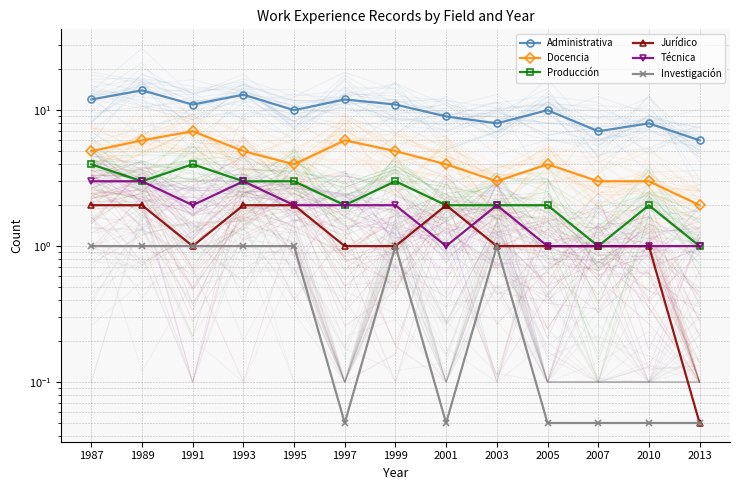

Reading right to left, list all the values displayed in this chart.

Administrativa: 6.0	8.0	7.0	10.0	8.0	9.0	11.0	12.0	10.0	13.0	11.0	14.0	12.0
Docencia: 2.0	3.0	3.0	4.0	3.0	4.0	5.0	6.0	4.0	5.0	7.0	6.0	5.0
Producción: 1.0	2.0	1.0	2.0	2.0	2.0	3.0	2.0	3.0	3.0	4.0	3.0	4.0
Jurídico: 0.1	1.0	1.0	1.0	1.0	2.0	1.0	1.0	2.0	2.0	1.0	2.0	2.0
Técnica: 1.0	1.0	1.0	1.0	2.0	1.0	2.0	2.0	2.0	3.0	2.0	3.0	3.0
Investigación: 0.1	0.1	0.1	0.1	1.0	0.1	1.0	0.1	1.0	1.0	1.0	1.0	1.0